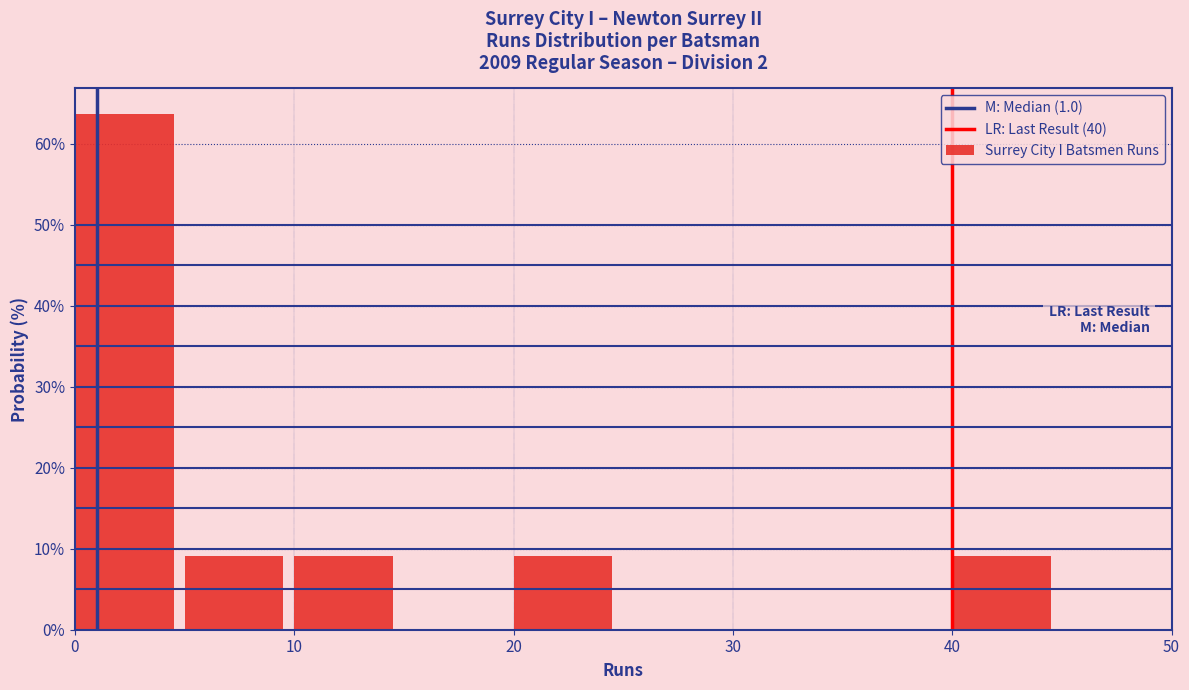

Reading left to right, transcribe this chart: for each bar, give the range it covers on the x-axis and its height. The values are not printed on the chart, so give them approximately, as read against the axis.

0 to 5: 64
5 to 10: 9
10 to 15: 9
15 to 20: 0
20 to 25: 9
25 to 30: 0
30 to 35: 0
35 to 40: 0
40 to 45: 9